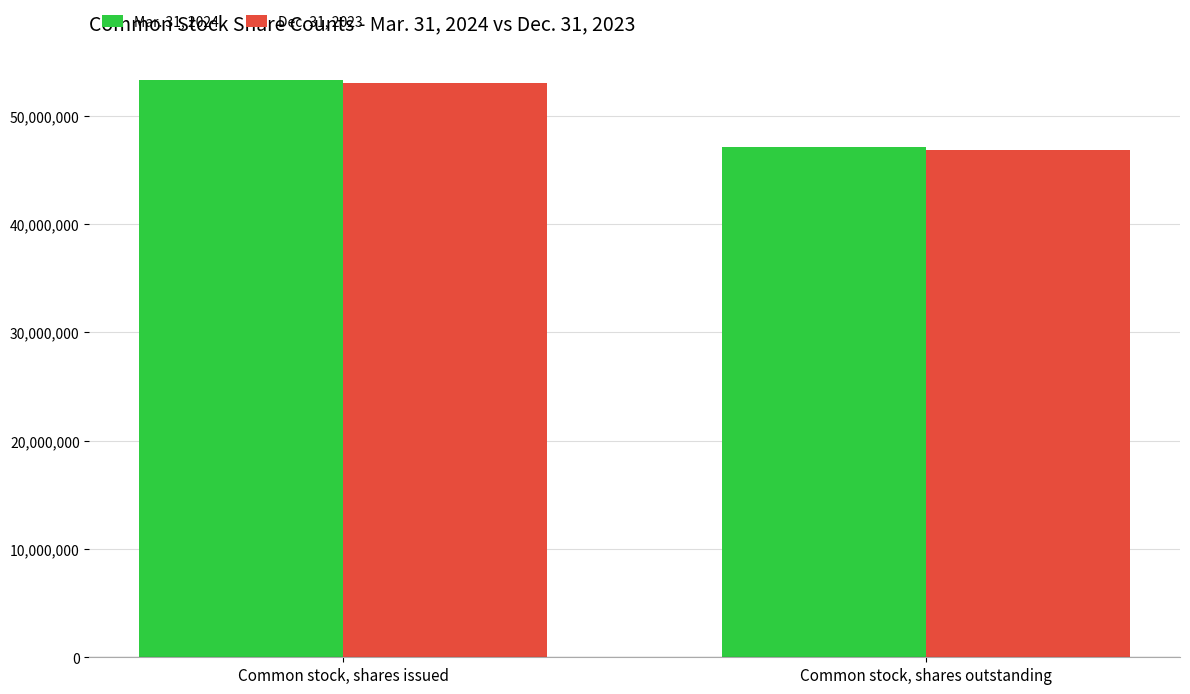

What is the value of the Dec. 31, 2023 bar at the 2nd from the left?

46803868